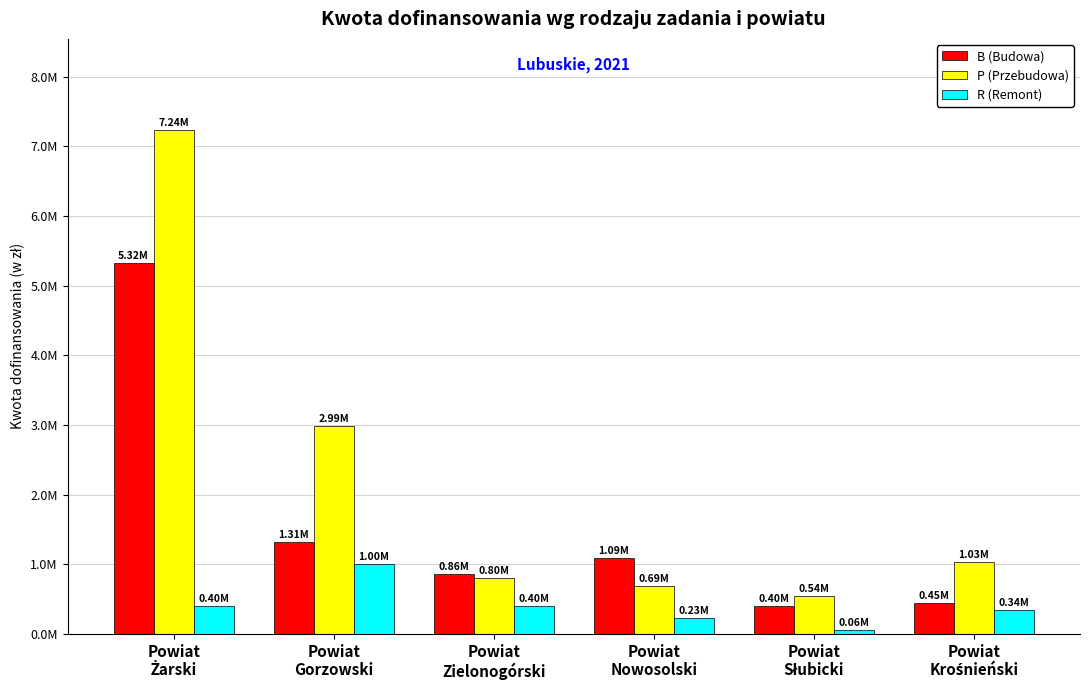

What are all the series names shown in the legend?

B (Budowa), P (Przebudowa), R (Remont)